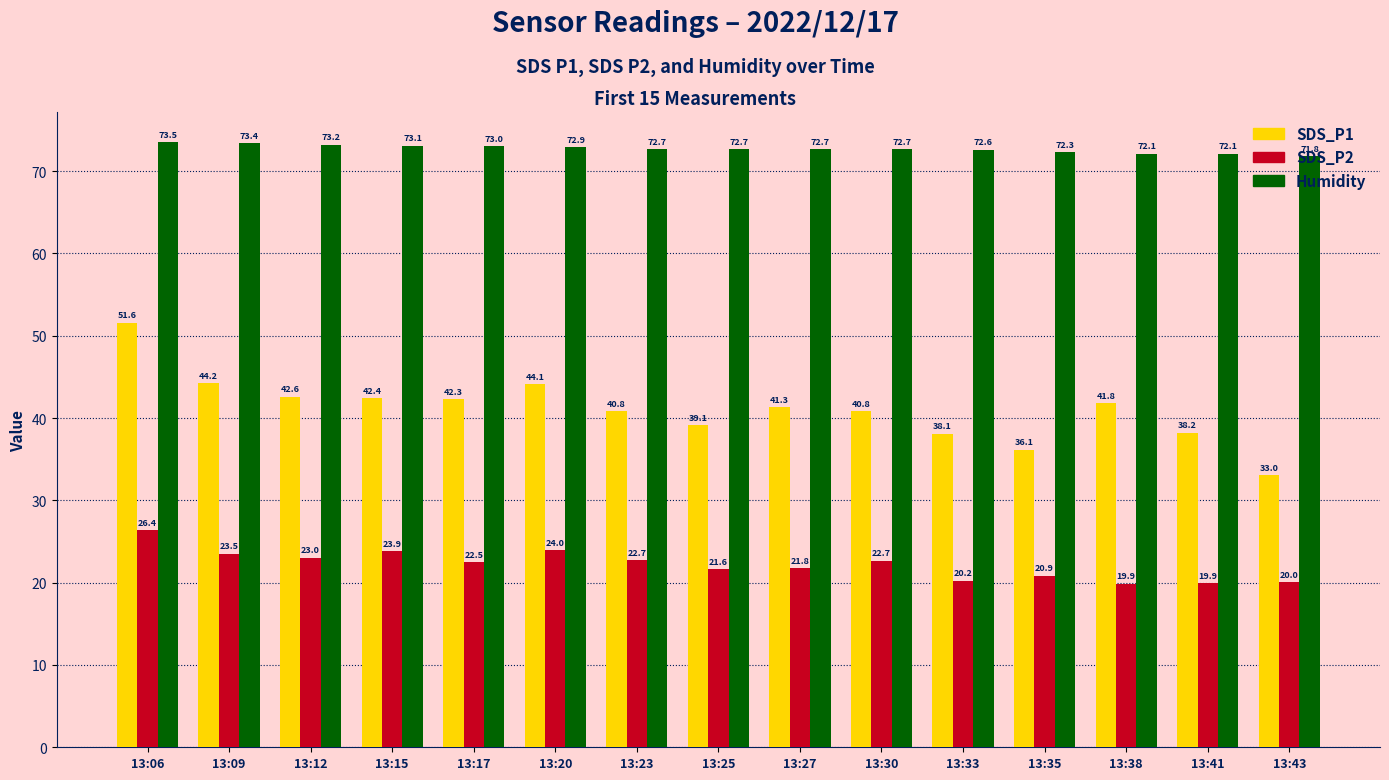

What are all the series names shown in the legend?

SDS_P1, SDS_P2, Humidity